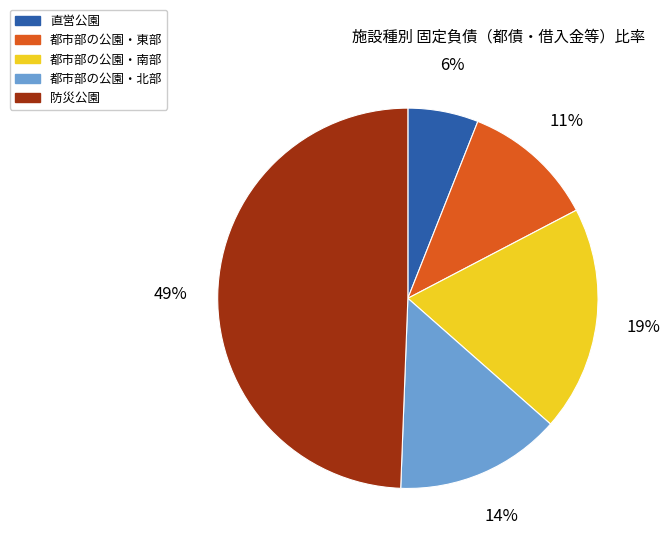

Does 直営公園 account for over 50% of the chart?

No